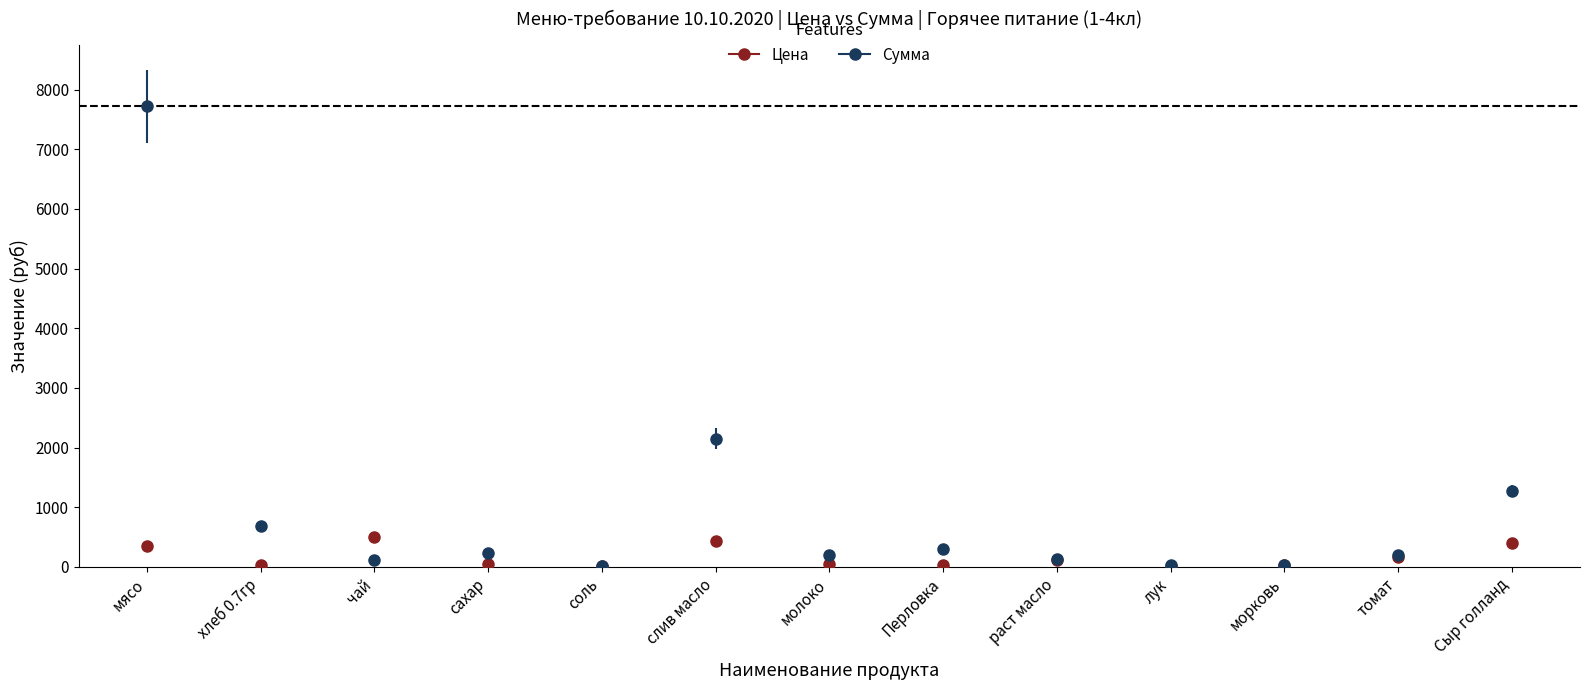

Which series has the largest range (max minus min)?

Сумма